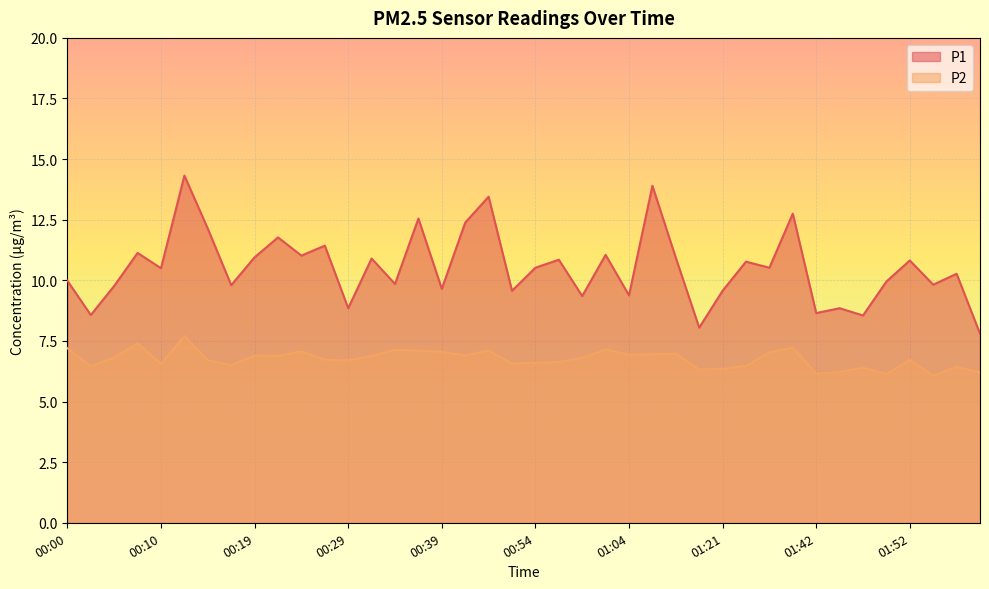

List the series in order of their peak value, lowest first.

P2, P1